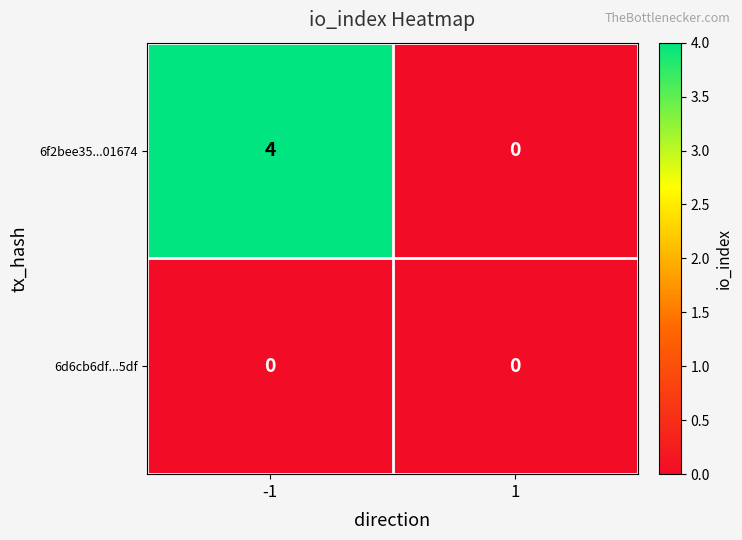

What is the maximum value shown in the chart?

4